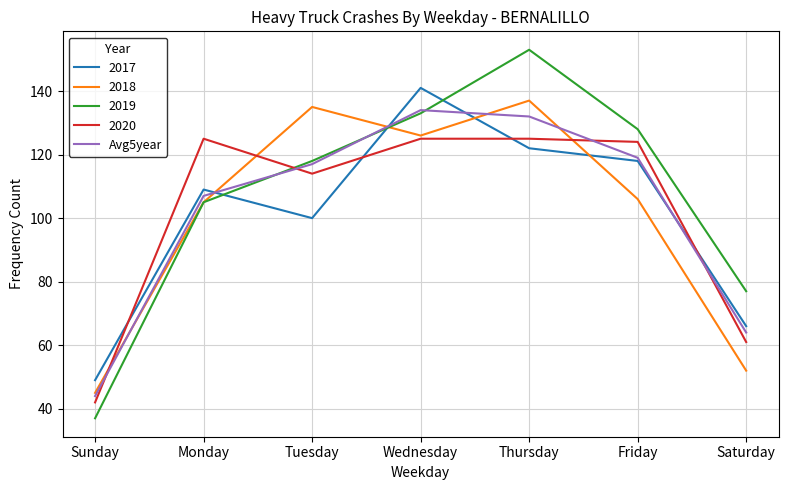

Which series has the widest spread of values?

2019